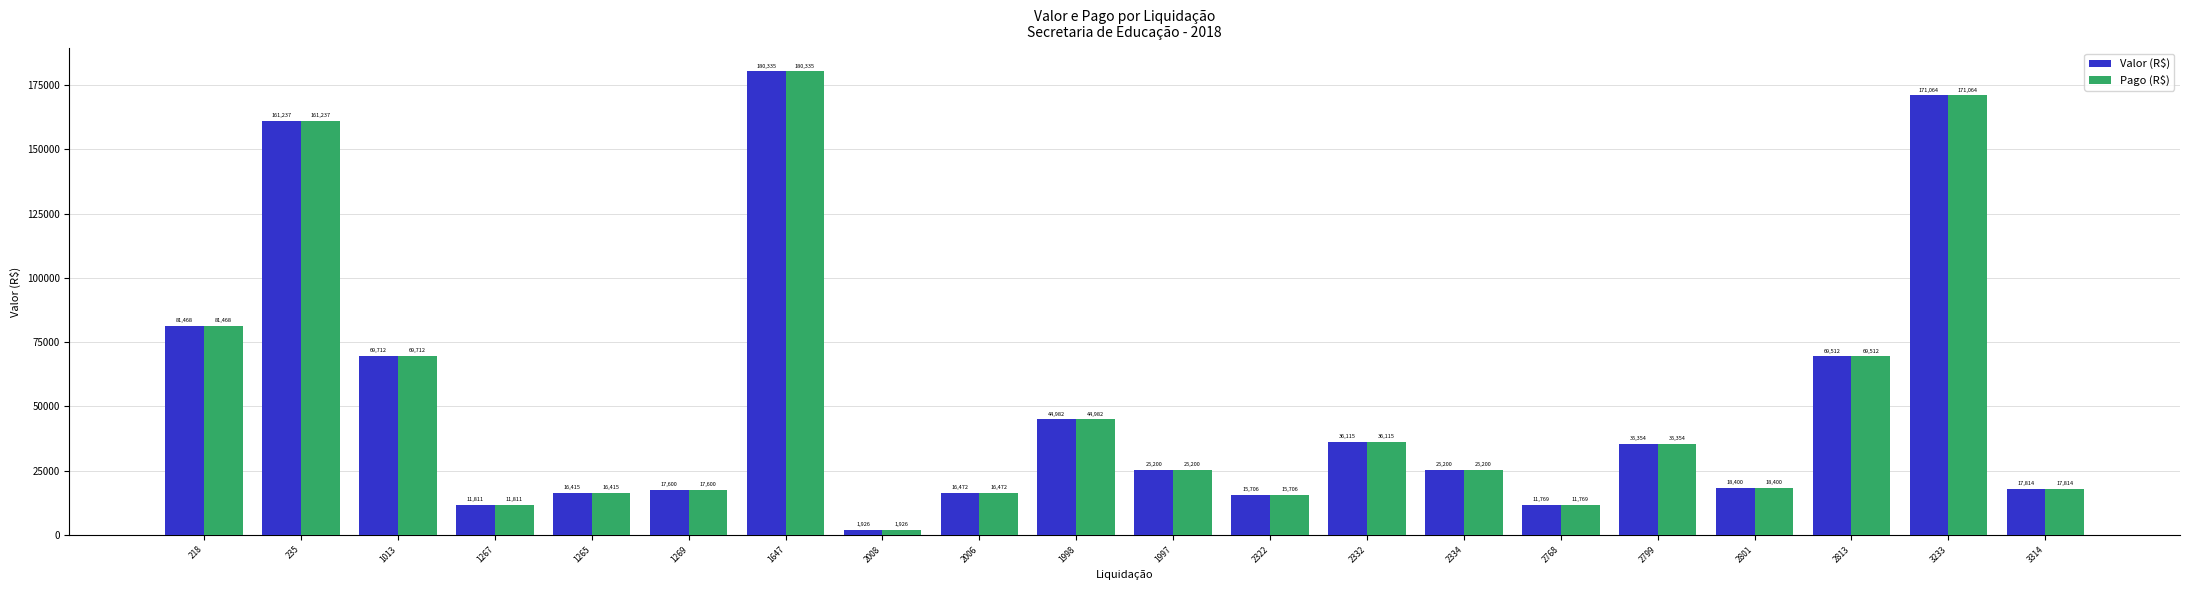

Is it true that Valor (R$) equals 40613.5 at 2813?

False